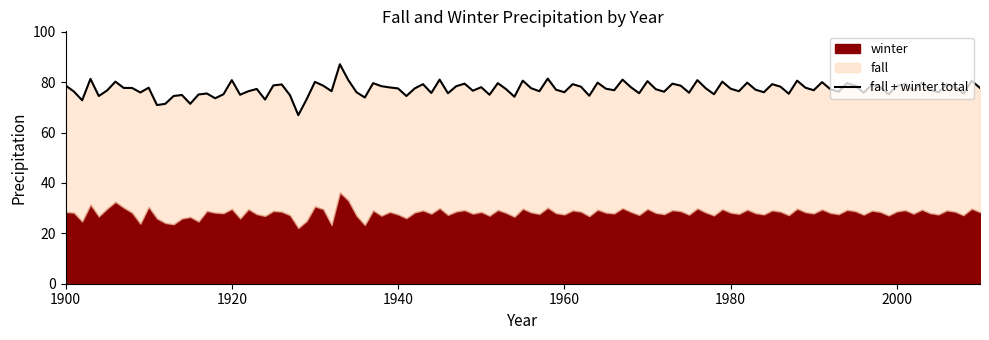

What is the total value across all series at 1905?

76.7